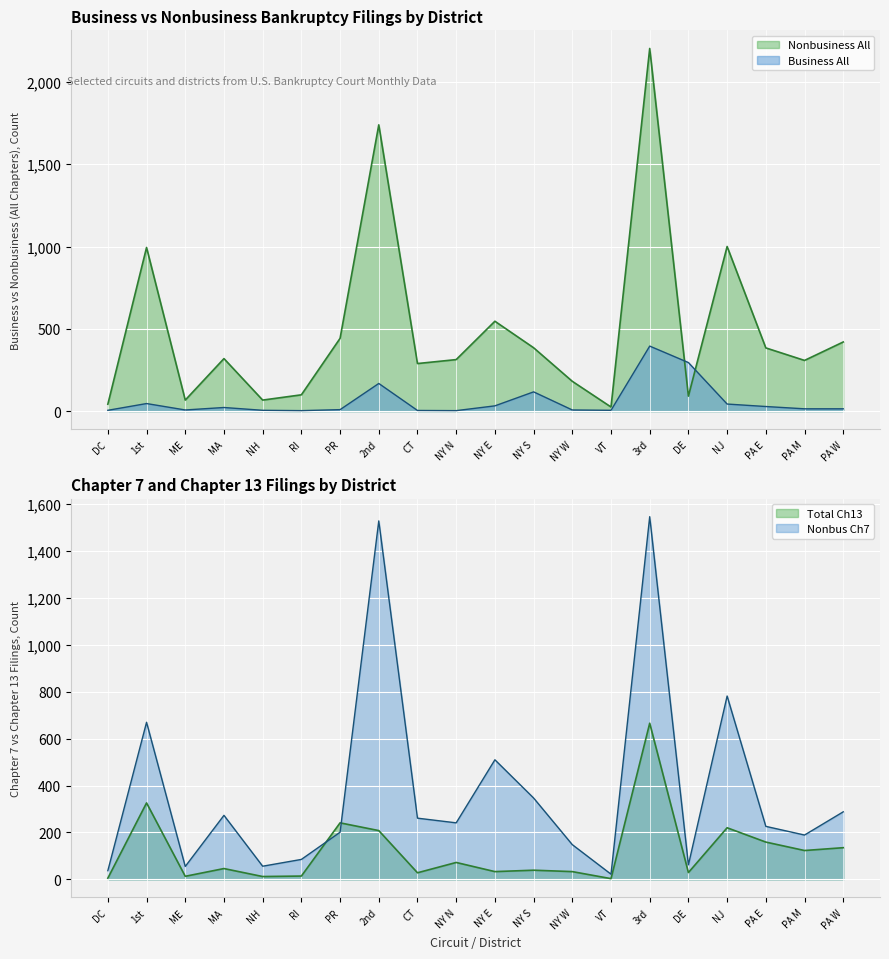

What is the label of the 9th point from the left?

CT